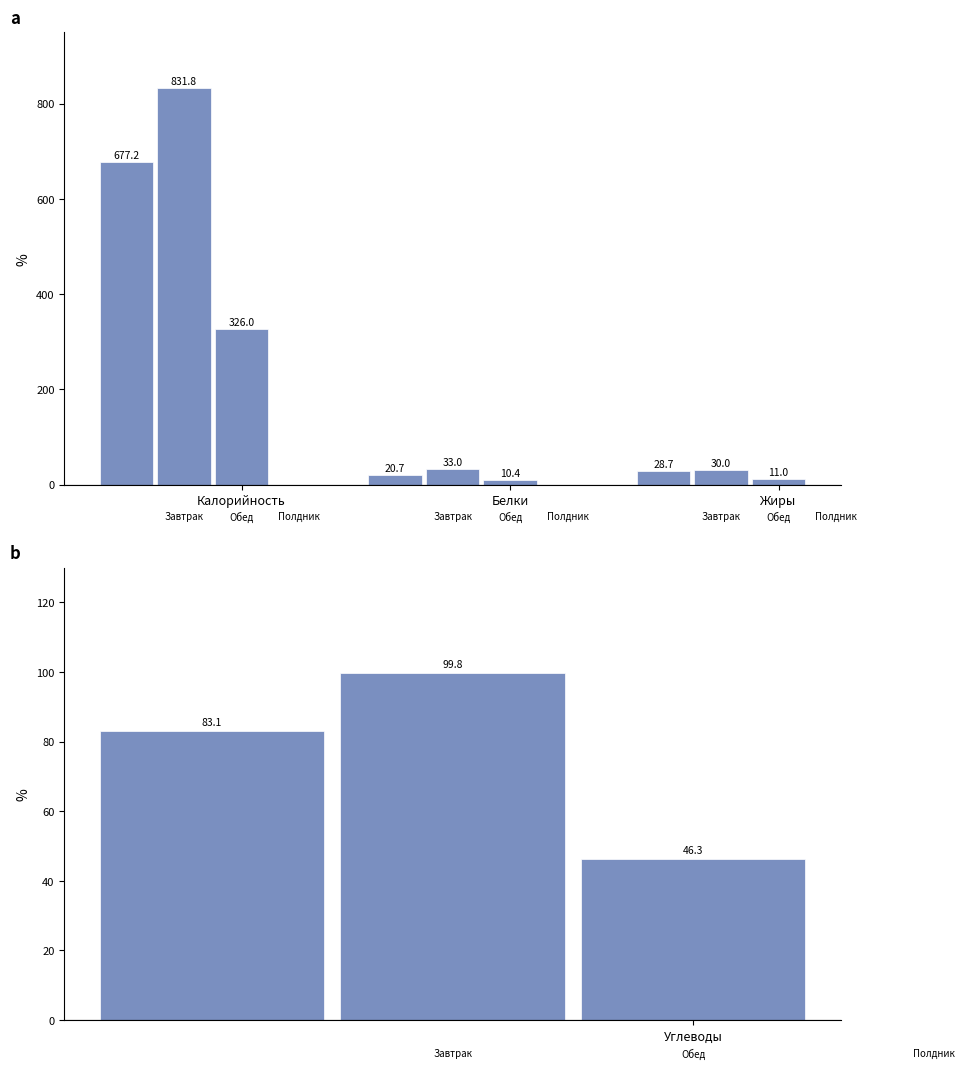

Reading right to left, what are all the values shown in this chart?

Завтрак: Углеводы=83.1	Жиры=28.7	Белки=20.7	Калорийность=677.2
Обед: Углеводы=99.8	Жиры=30.0	Белки=33.0	Калорийность=831.8
Полдник: Углеводы=46.3	Жиры=11.0	Белки=10.4	Калорийность=326.0